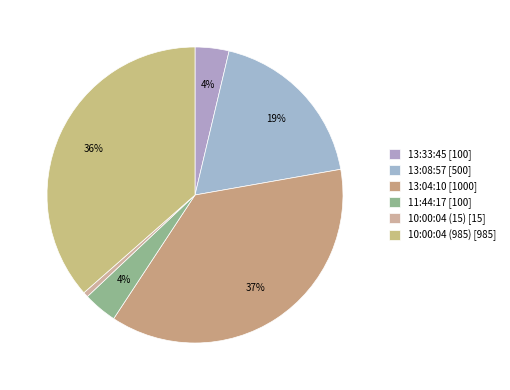

Does any single category account for the majority?

No